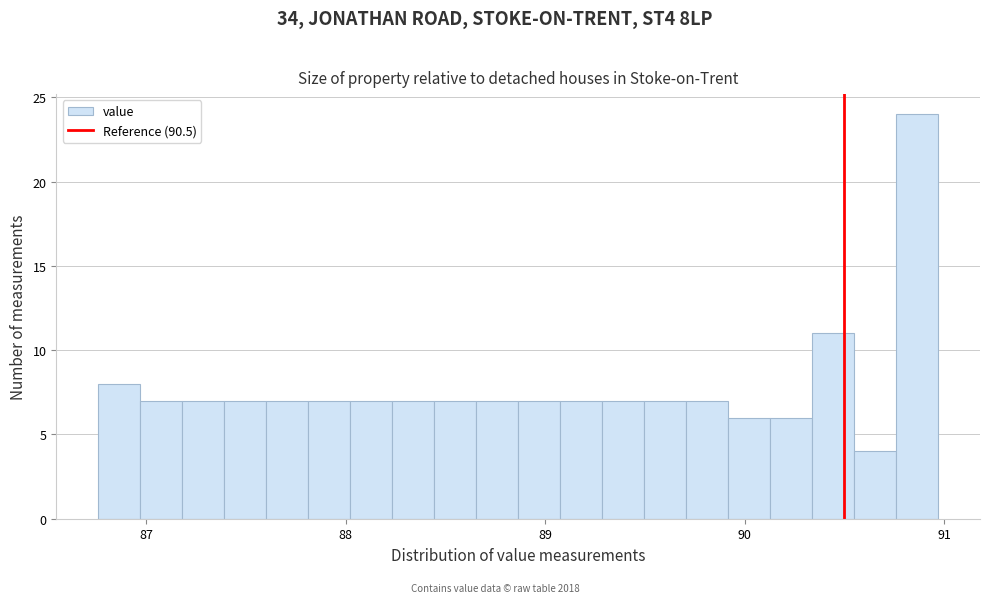

Around what value on the x-axis is the tallest bar? Give the approximate position of its centre, as read against the axis.

90.9